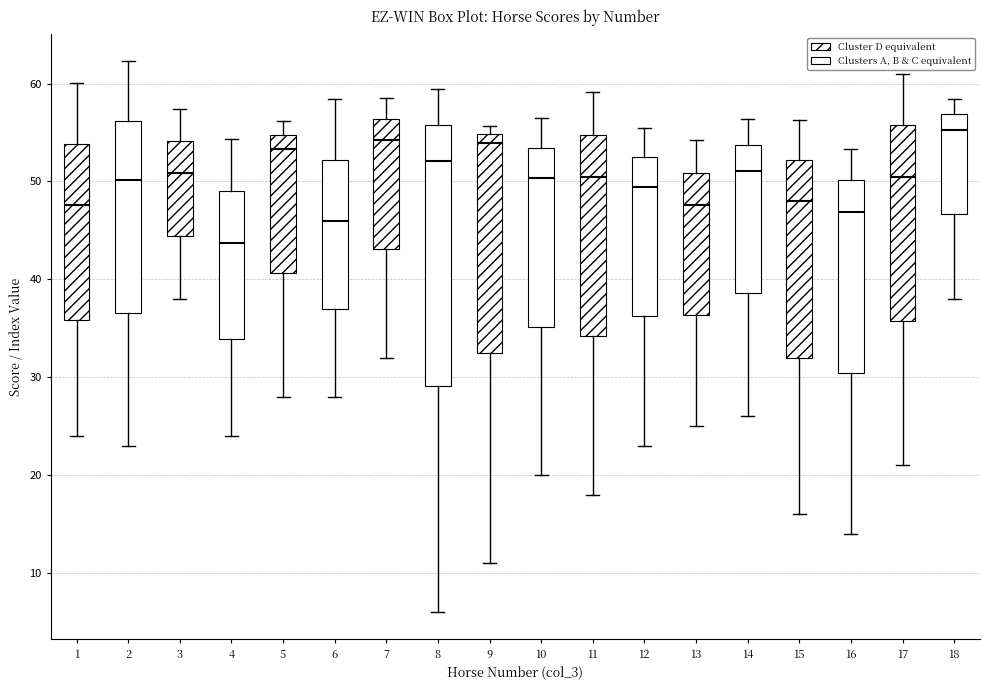

Reading left to right, read every box against the y-axis: the position of its median line, the range the box covers, and the ends of its whiskers. The values are not printed on the chart, so give them approximately, as read against the axis.

1: median 48, box 36 to 54, whiskers 24 to 60
2: median 50, box 37 to 56, whiskers 23 to 62
3: median 51, box 44 to 54, whiskers 38 to 57
4: median 44, box 34 to 49, whiskers 24 to 54
5: median 53, box 41 to 55, whiskers 28 to 56
6: median 46, box 37 to 52, whiskers 28 to 58
7: median 54, box 43 to 56, whiskers 32 to 59
8: median 52, box 29 to 56, whiskers 6 to 59
9: median 54, box 32 to 55, whiskers 11 to 56
10: median 50, box 35 to 53, whiskers 20 to 57
11: median 50, box 34 to 55, whiskers 18 to 59
12: median 49, box 36 to 52, whiskers 23 to 56
13: median 48, box 36 to 51, whiskers 25 to 54
14: median 51, box 39 to 54, whiskers 26 to 56
15: median 48, box 32 to 52, whiskers 16 to 56
16: median 47, box 30 to 50, whiskers 14 to 53
17: median 51, box 36 to 56, whiskers 21 to 61
18: median 55, box 47 to 57, whiskers 38 to 58